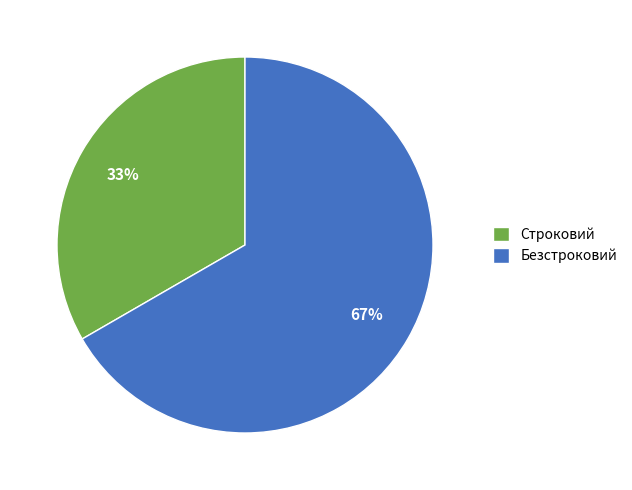

Which slice is the smallest?

Строковий